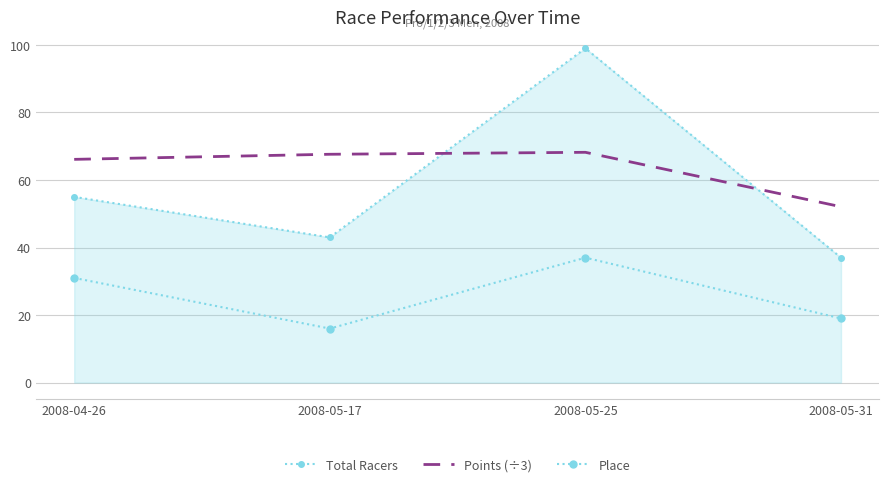

Which series has the largest total across all categories?

Points (÷3)